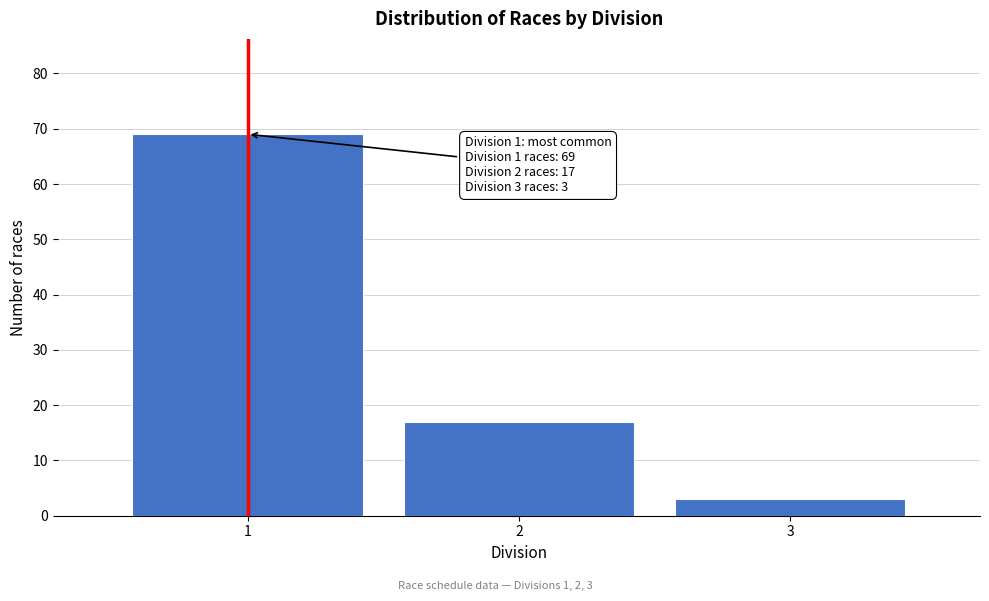

Reading right to left, extract all data points from this chart.

3=3	2=17	1=69